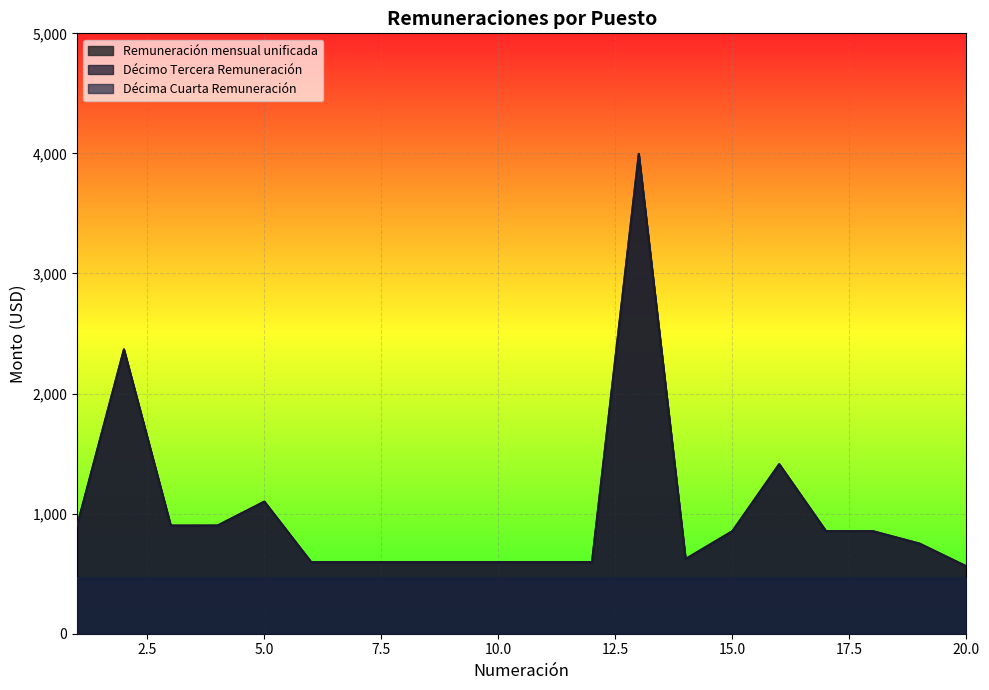

Where is the first local maximum for Remuneración mensual unificada?

2